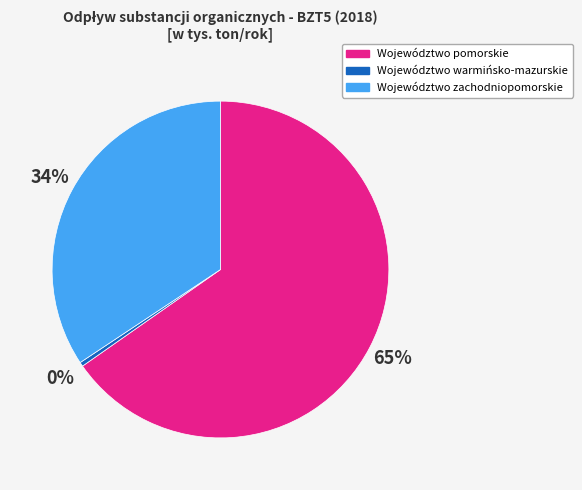

What is the largest slice in the pie chart?

Województwo pomorskie